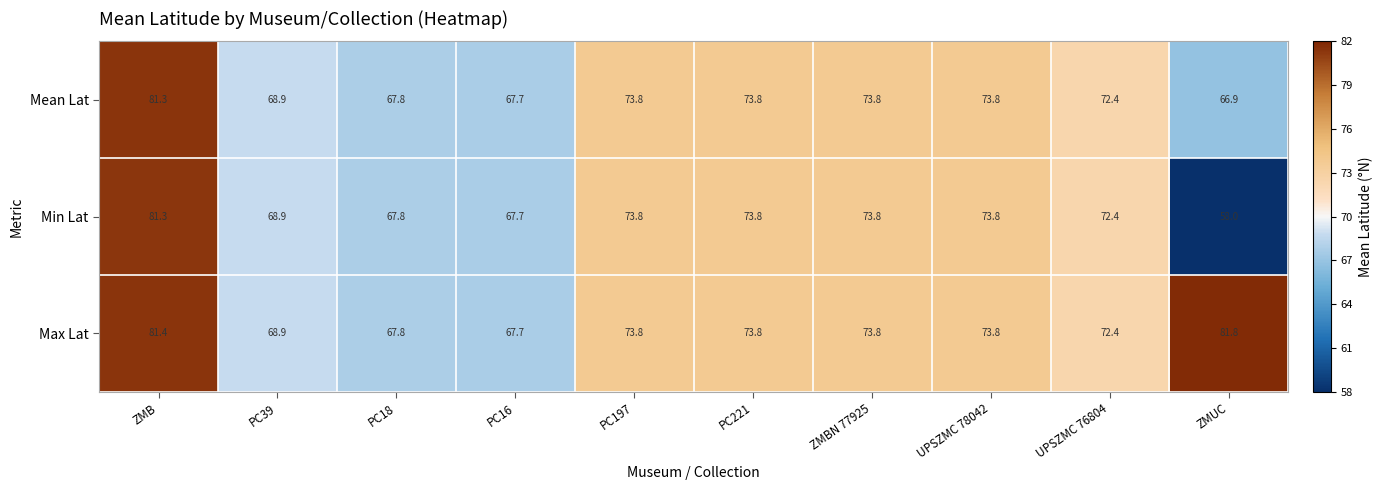

At which label does Mean Lat first exceed 73?

ZMB